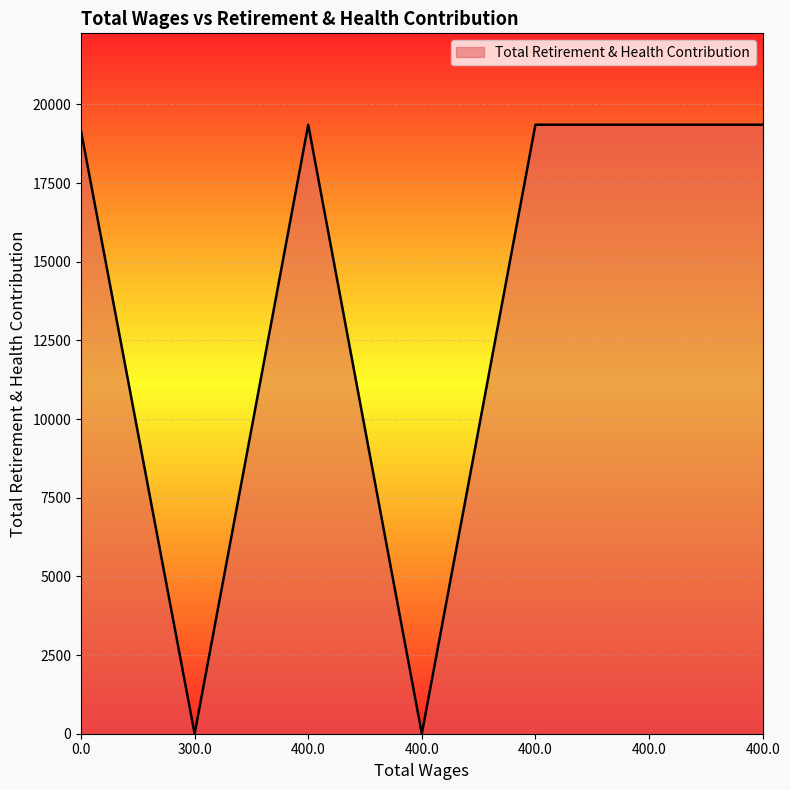

Read the value at 0.0.

19153